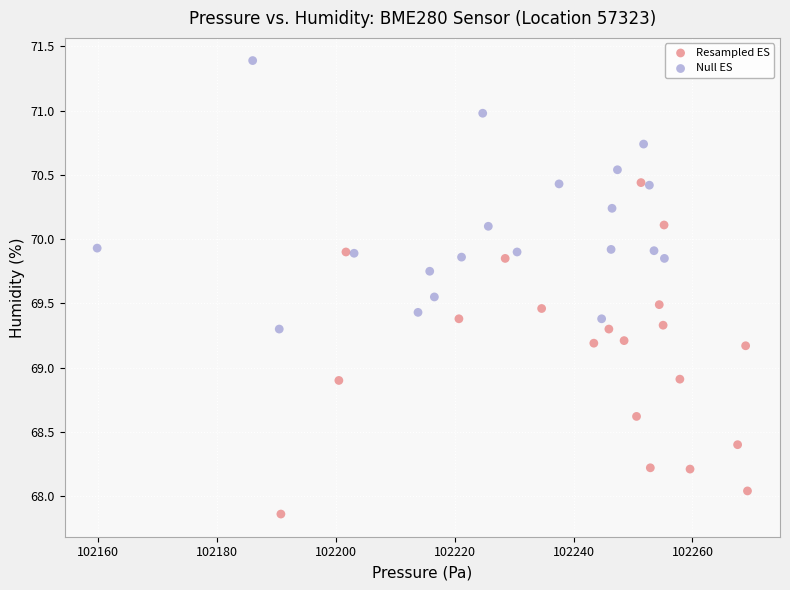

What are all the series names shown in the legend?

Resampled ES, Null ES